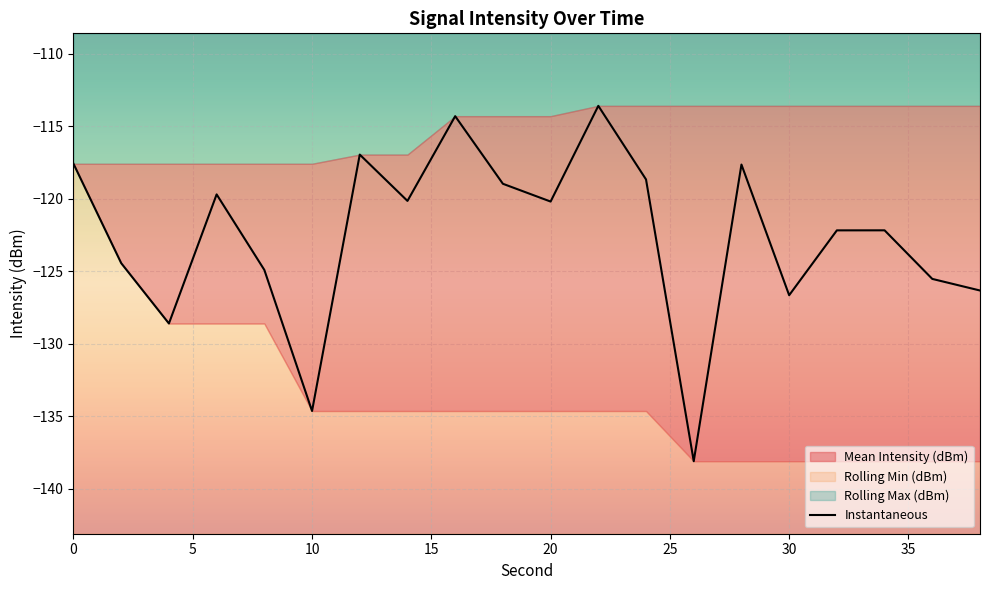

How many values are below -120?

12